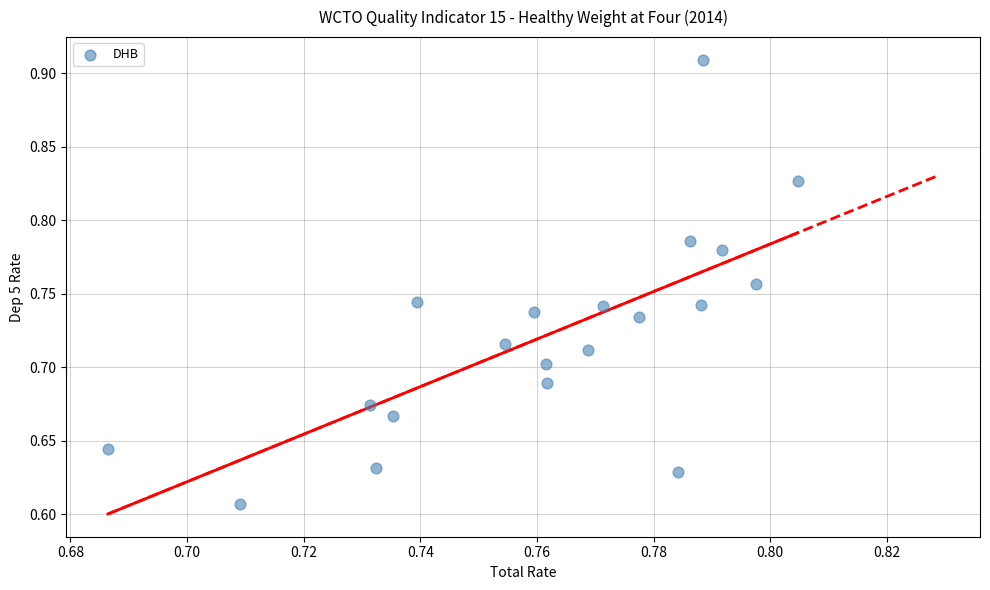

What is the range of Y values (max minus min)?

0.3